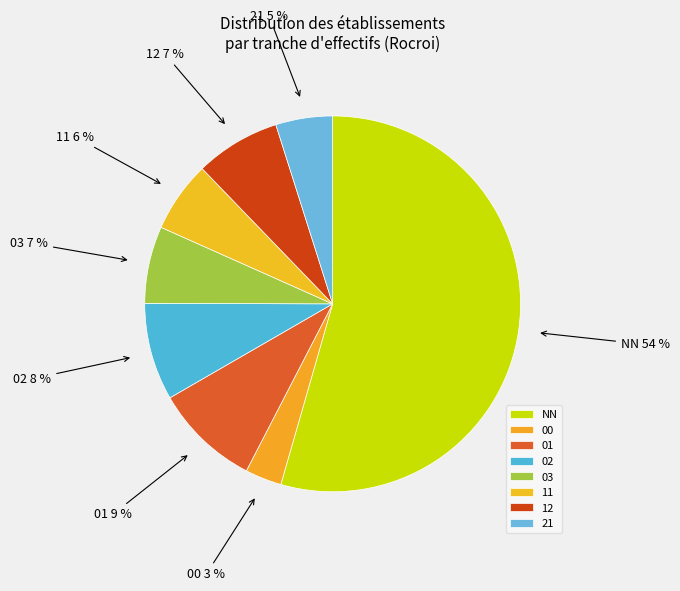

Which category has the smallest portion of the pie?

00